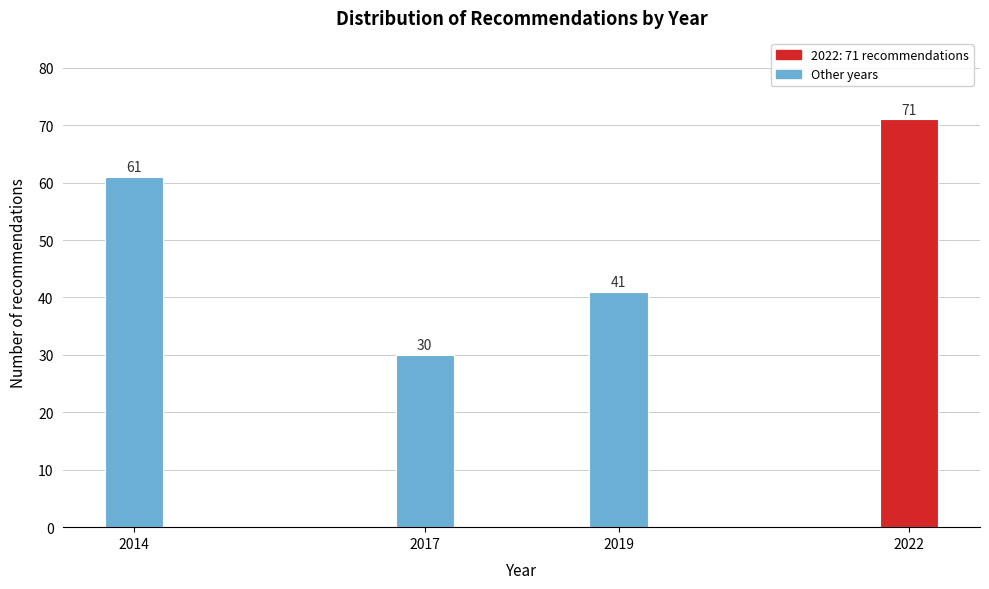

Reading left to right, what are all the values shown in this chart?

61	30	41	71